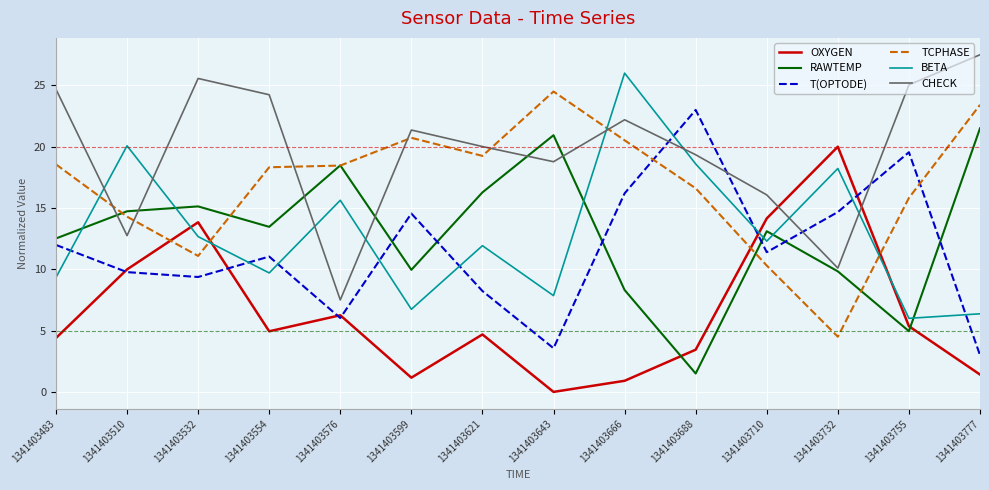

What is the spread (max minus min) of values at 1341403666?

25.1